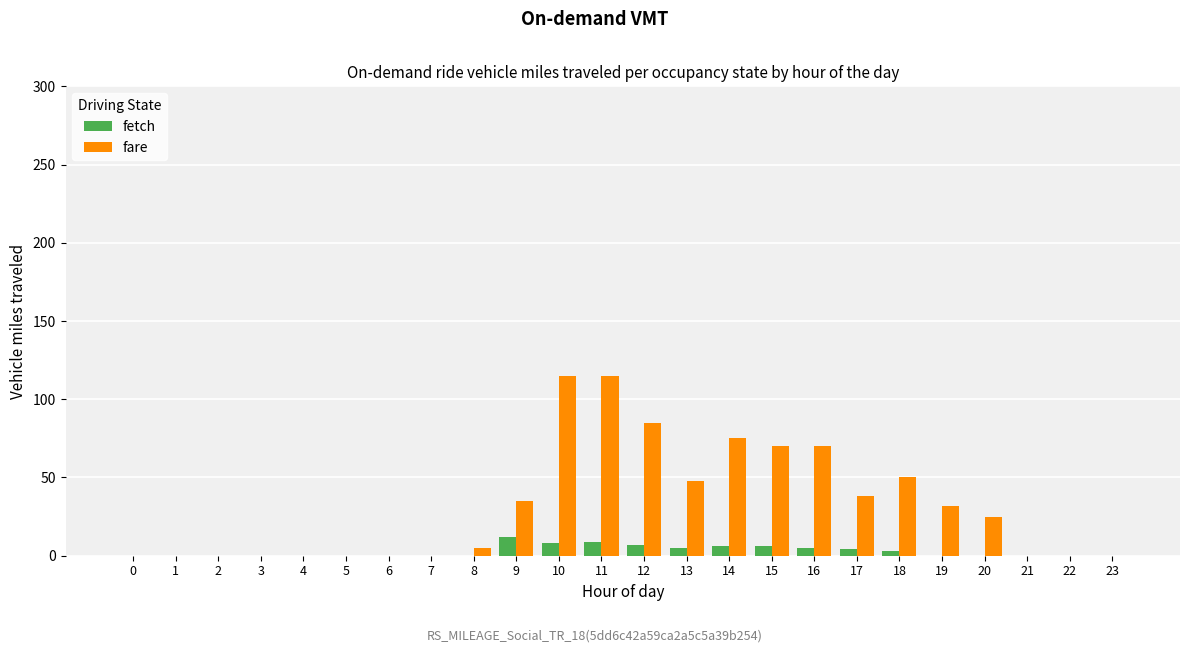

What is the maximum value shown in the chart?

115